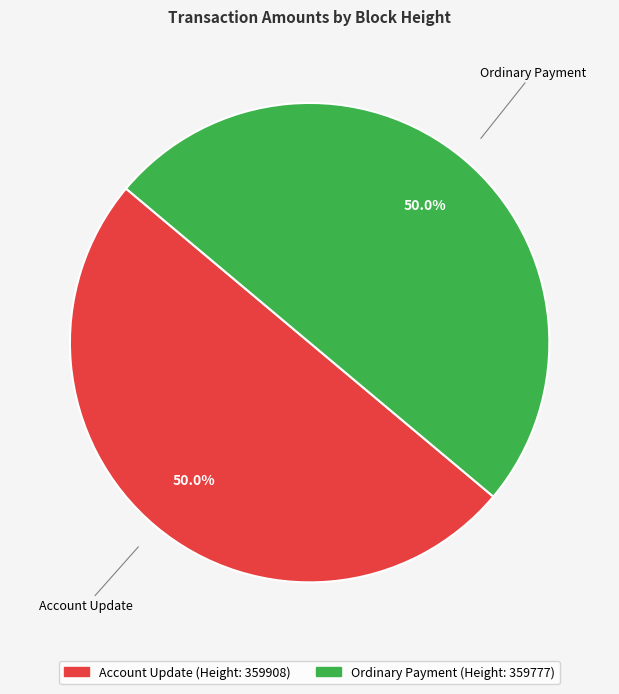

How many segments does this pie chart have?

2